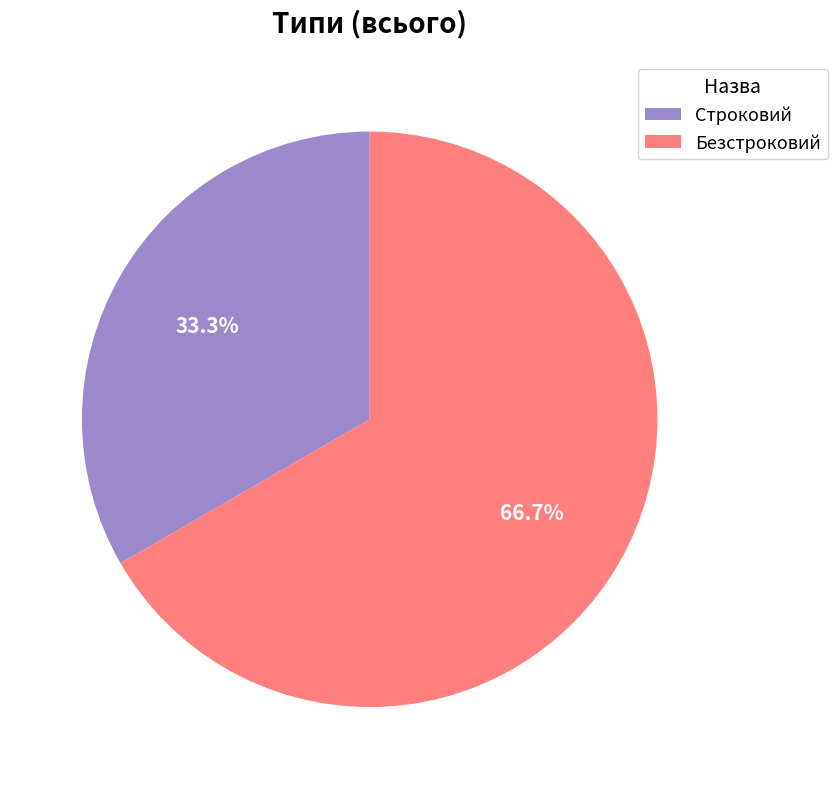

What percentage is the Безстроковий slice, to the nearest percent?

67%